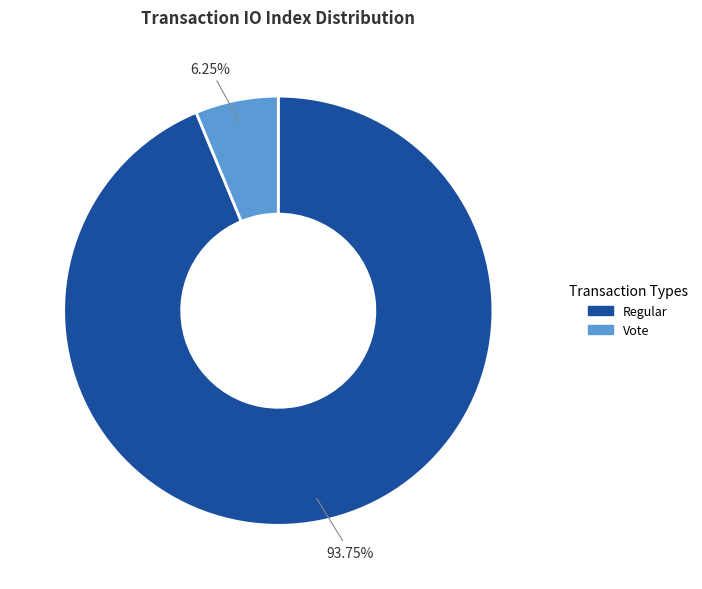

Do Vote and Regular together represent more than half of the pie?

Yes